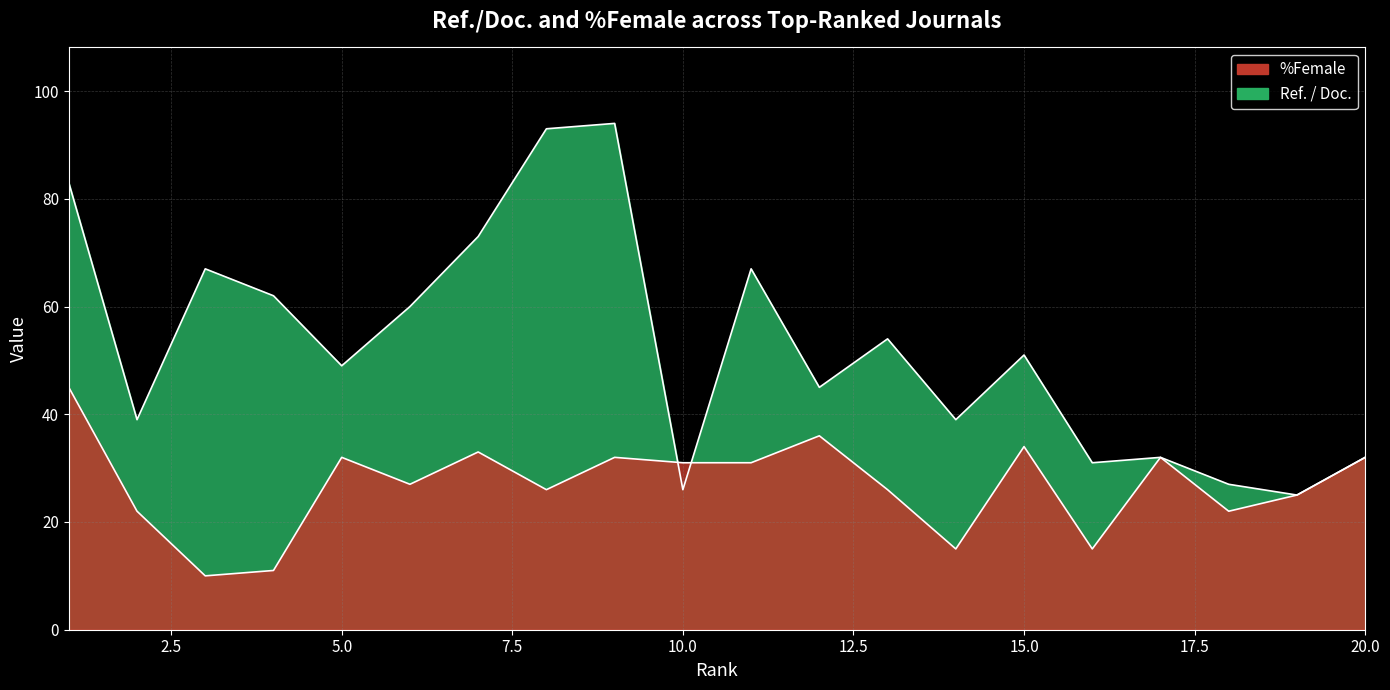

What is the sum of all Ref. / Doc. values?

1049